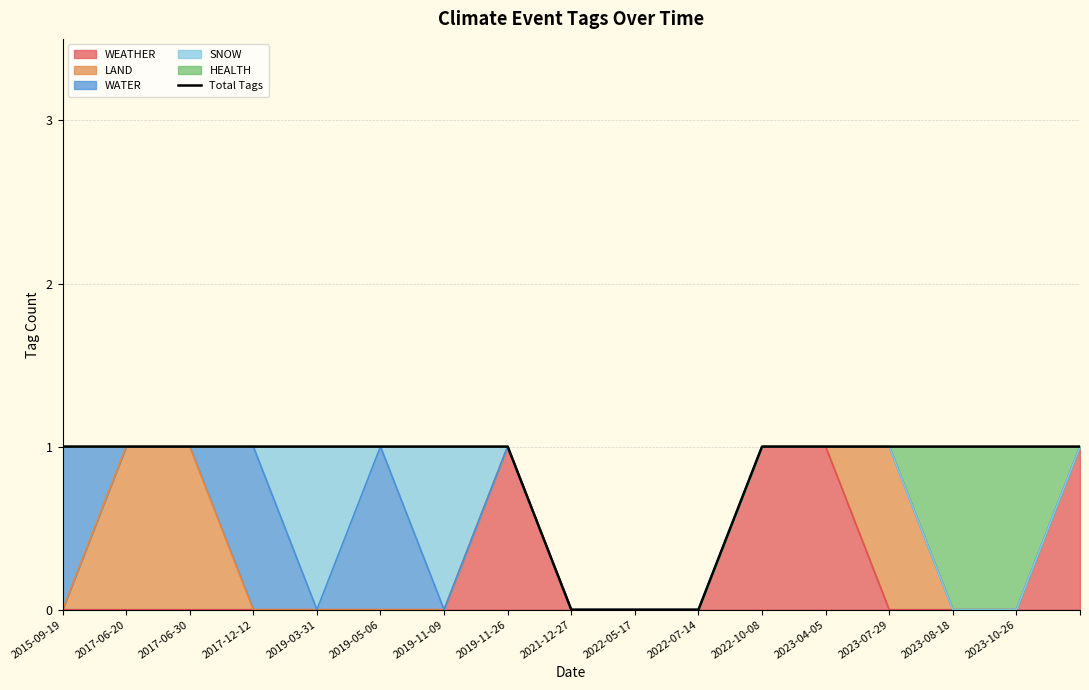

What is the maximum value shown in the chart?

1